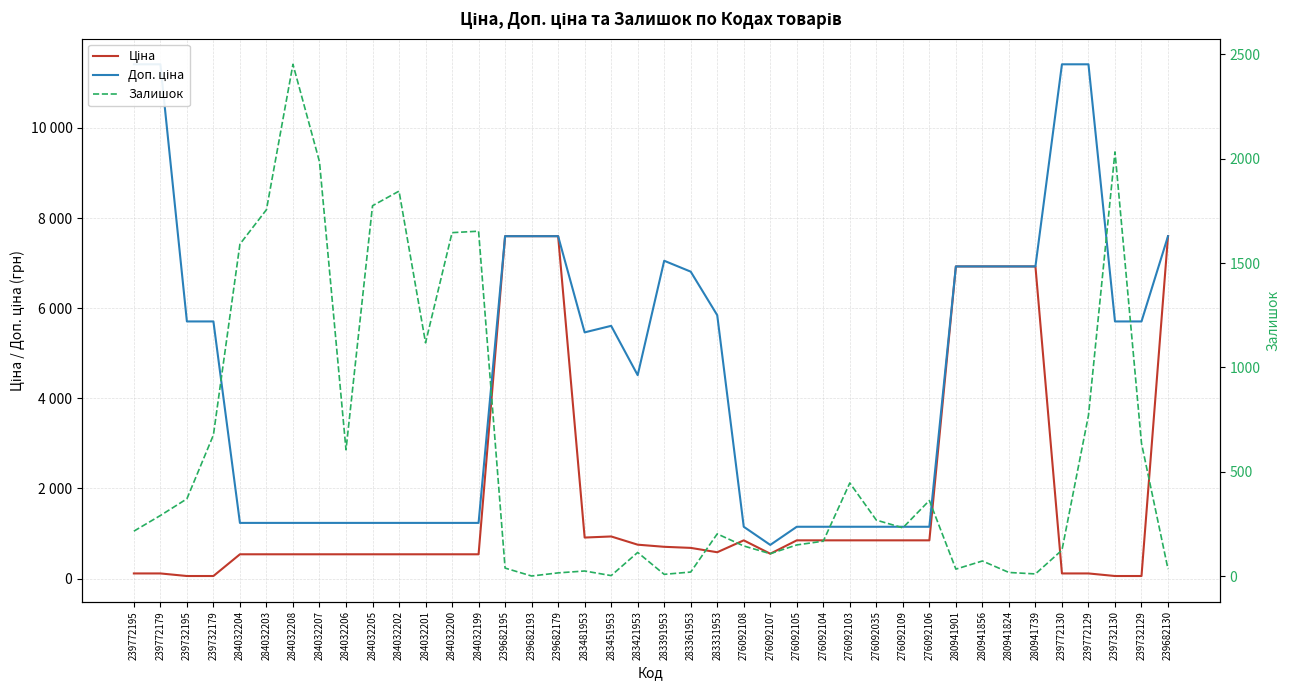

What is the sum of the Доп. ціна values at 239772129 and 276092107?

12157.0